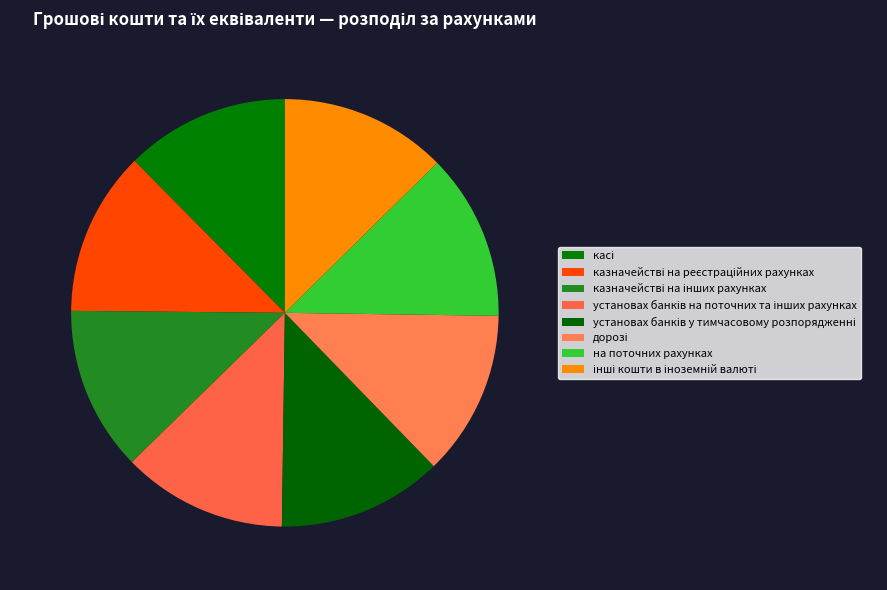

How many slices are in this pie chart?

8